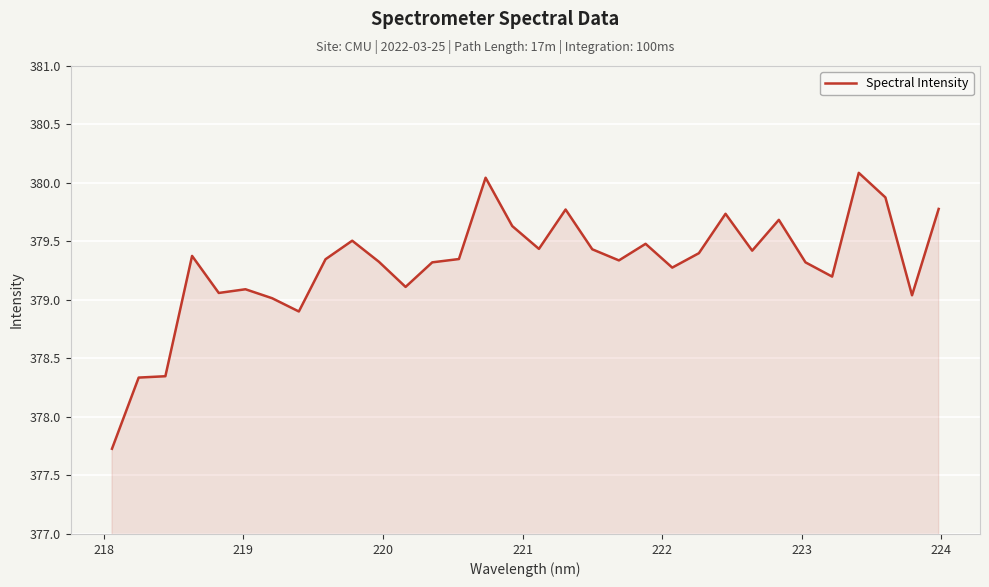

What is the maximum value shown in the chart?

380.1